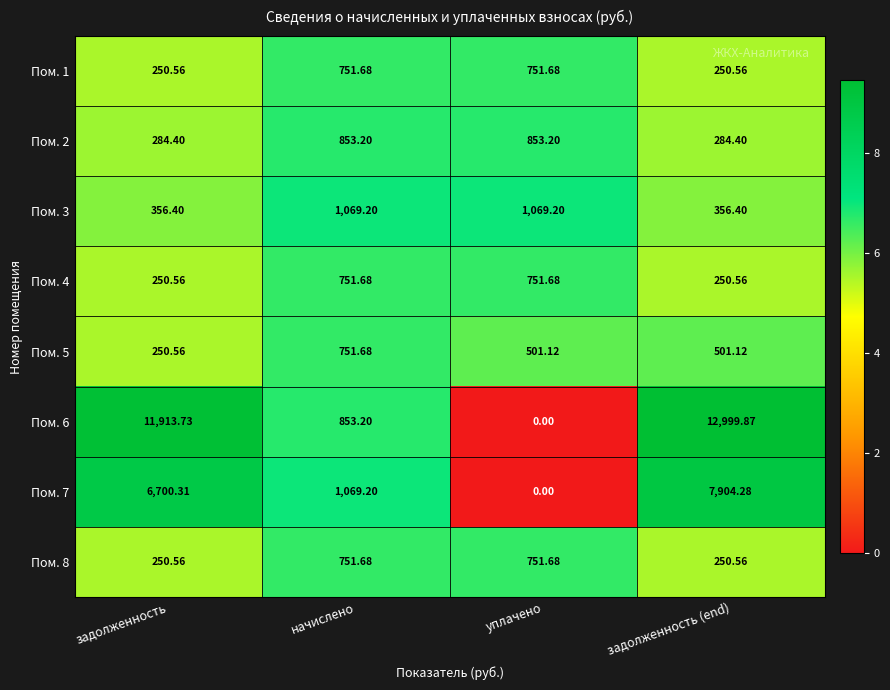

Which series has the largest total across all categories?

Пом. 6